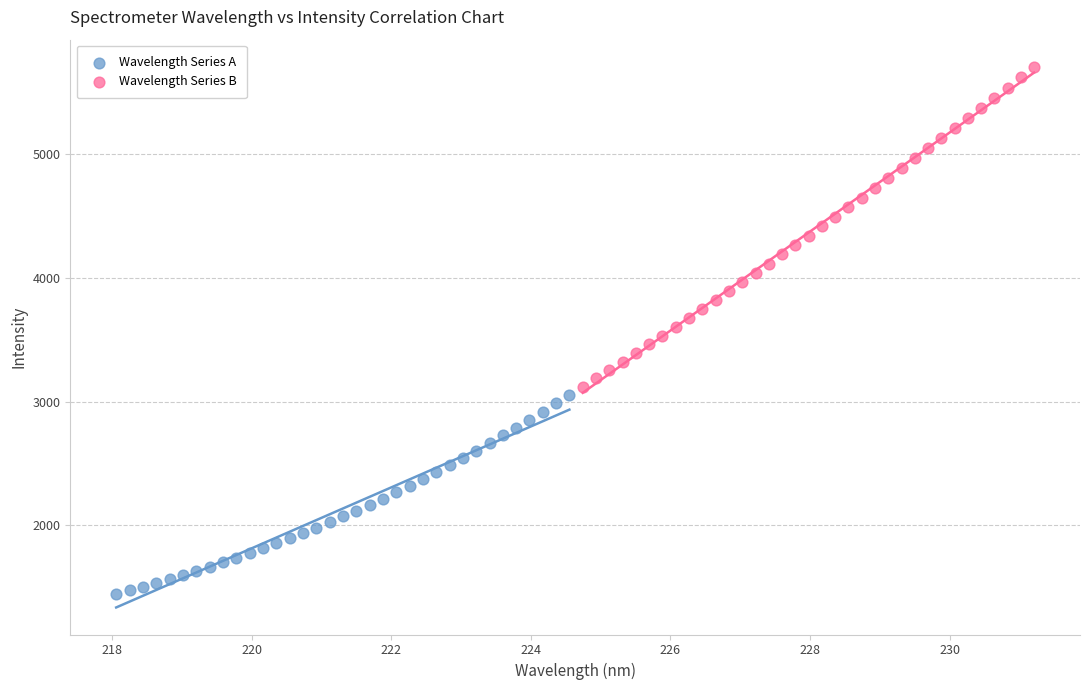

Which series reaches the minimum Y coordinate?

Wavelength Series A